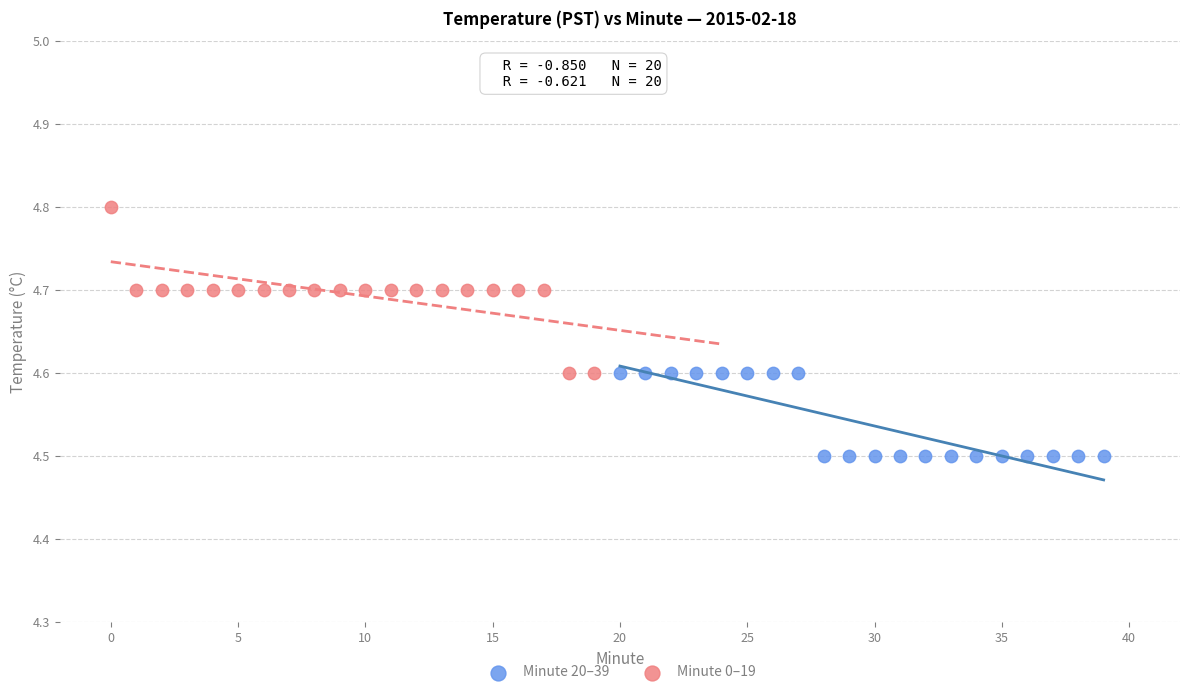

Which series reaches the maximum Y coordinate?

Minute 0–19